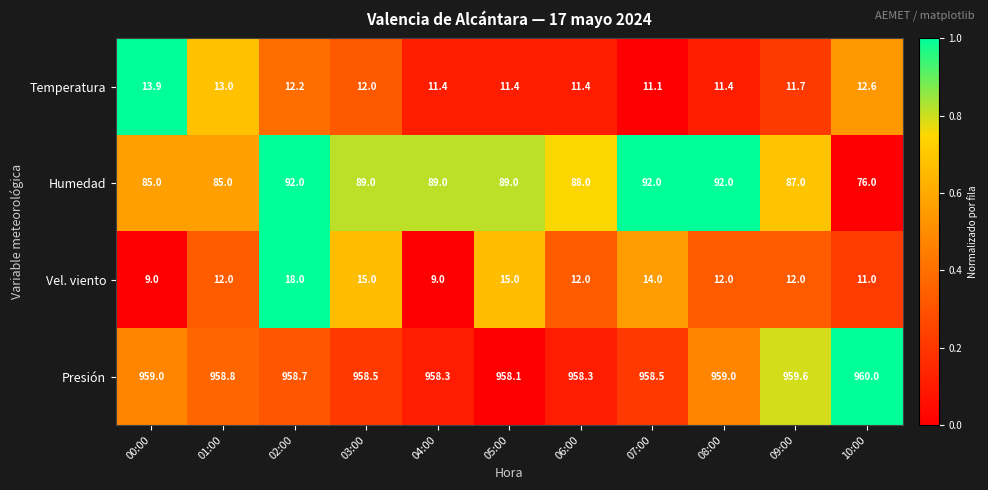

At which category is the sum across all series the highest?

02:00